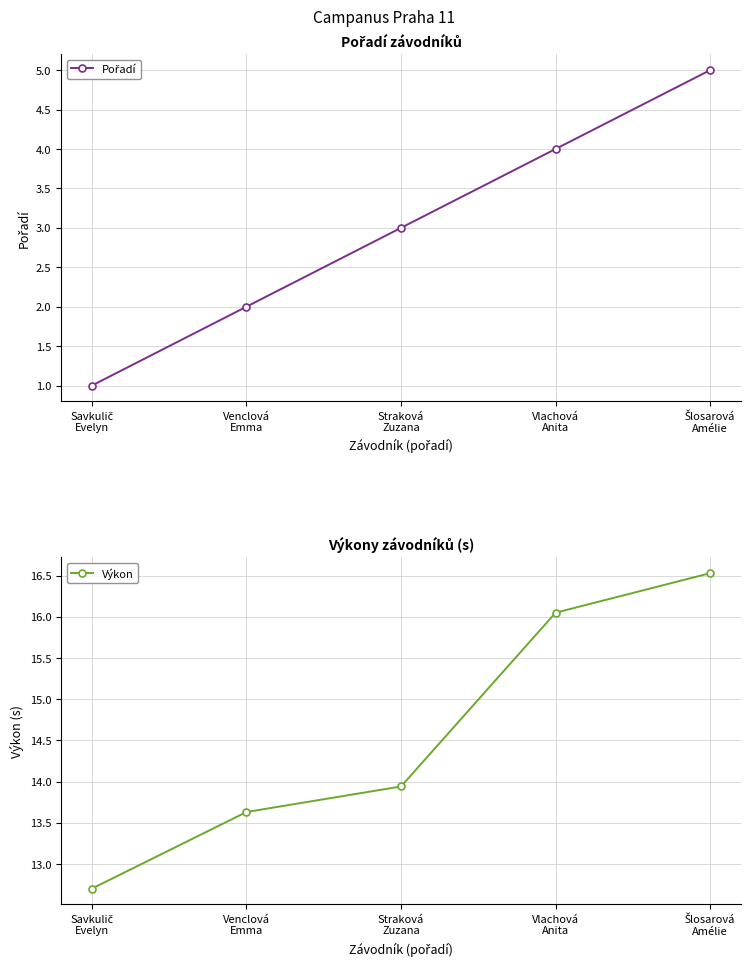

Which series has the largest total across all categories?

Výkon